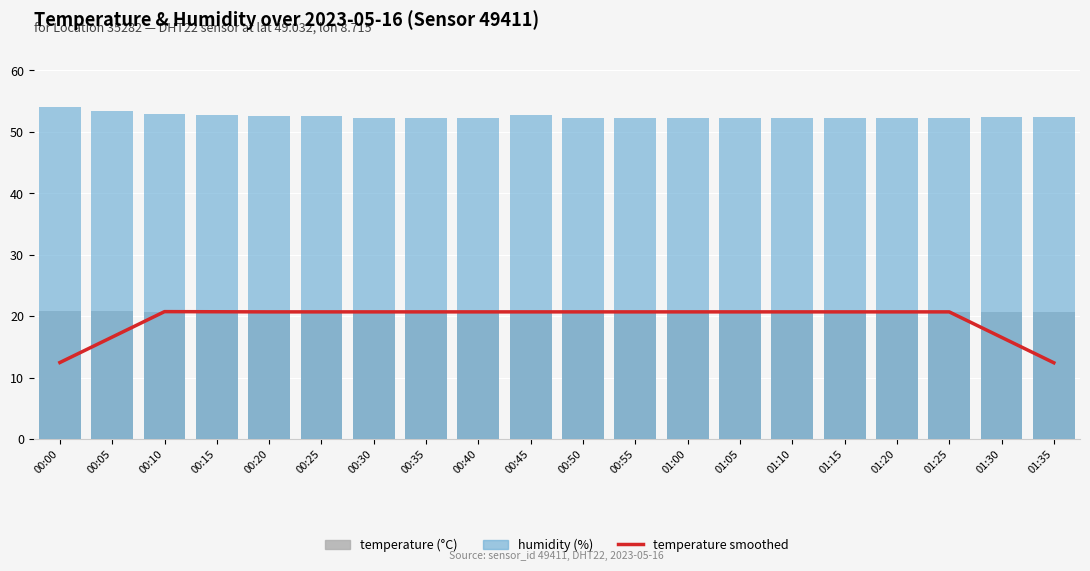

Where is temperature nearest to the value 20?

00:10